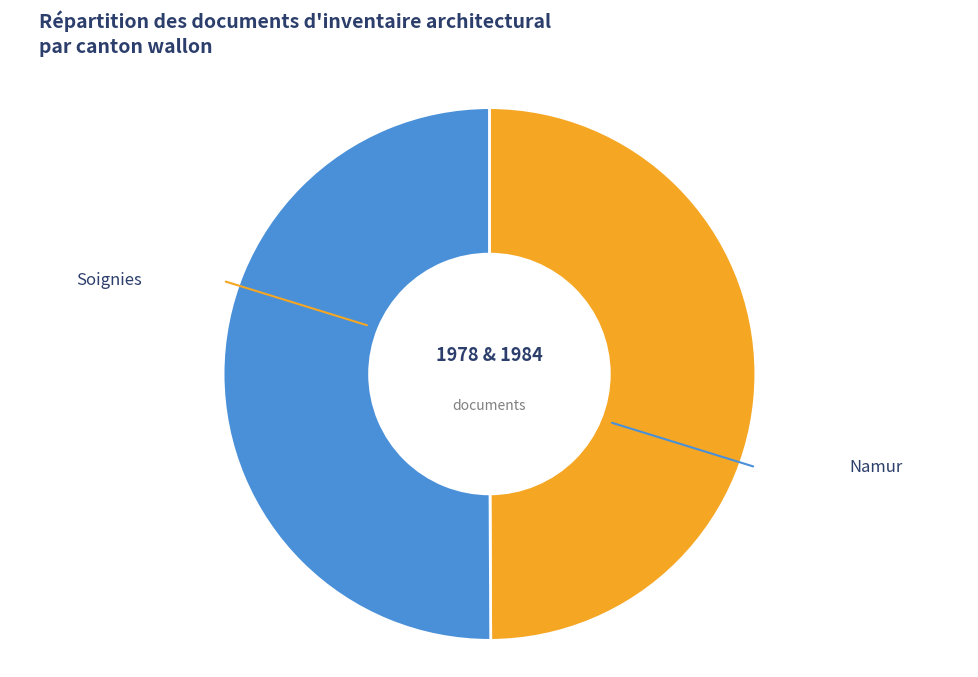

To the nearest percent, what is the average slice percentage?

50%